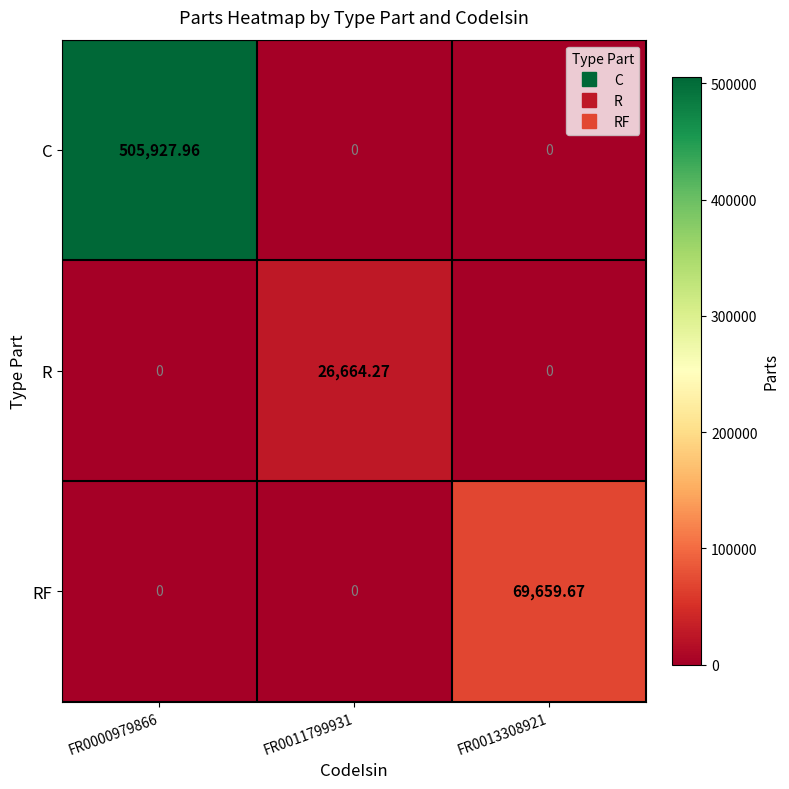

How many data points does each series have?

3